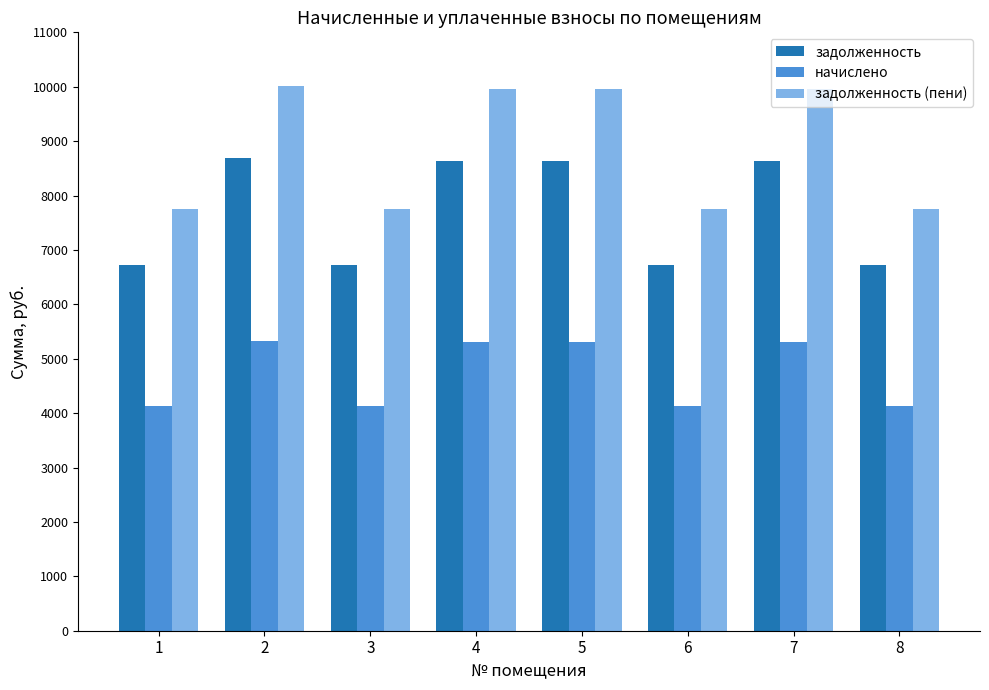

Are the bars grouped side by side (vs. stacked)?

Yes